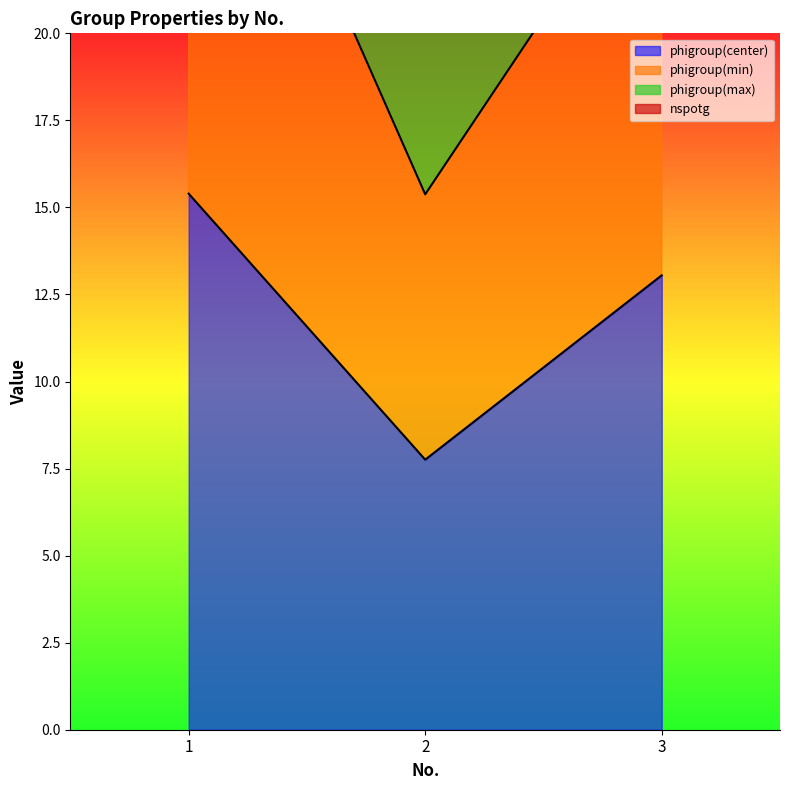

At which label is phigroup(center) closest to 11?

3